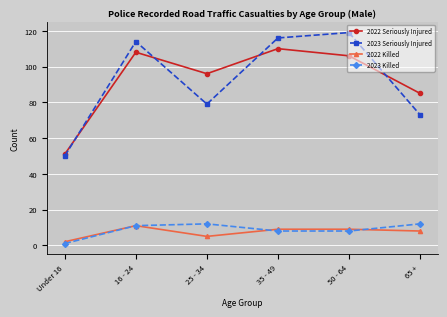

Which series has the largest range (max minus min)?

2023 Seriously Injured